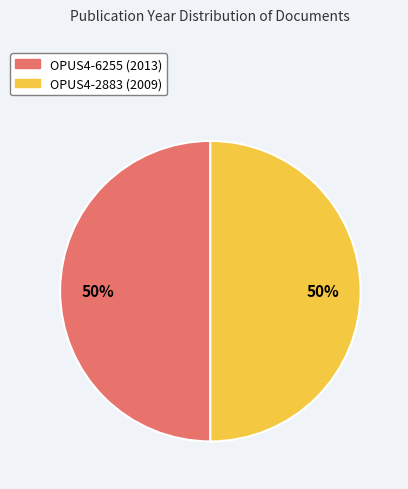

Do OPUS4-6255 (2013) and OPUS4-2883 (2009) together represent more than half of the pie?

Yes